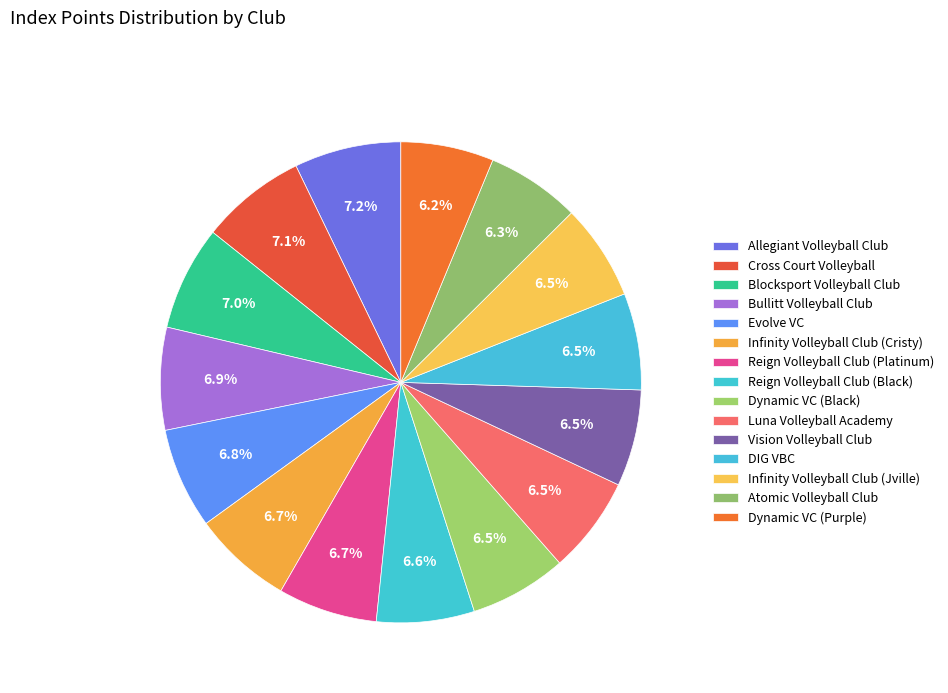

How many segments does this pie chart have?

15